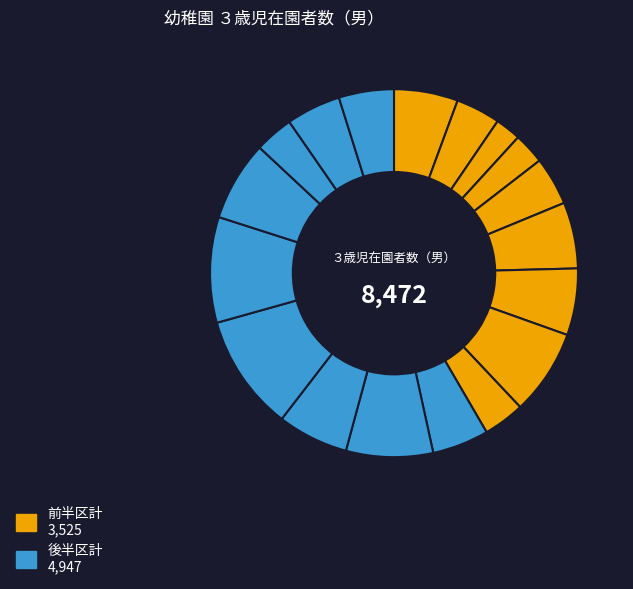

How many slices are in this pie chart?

18